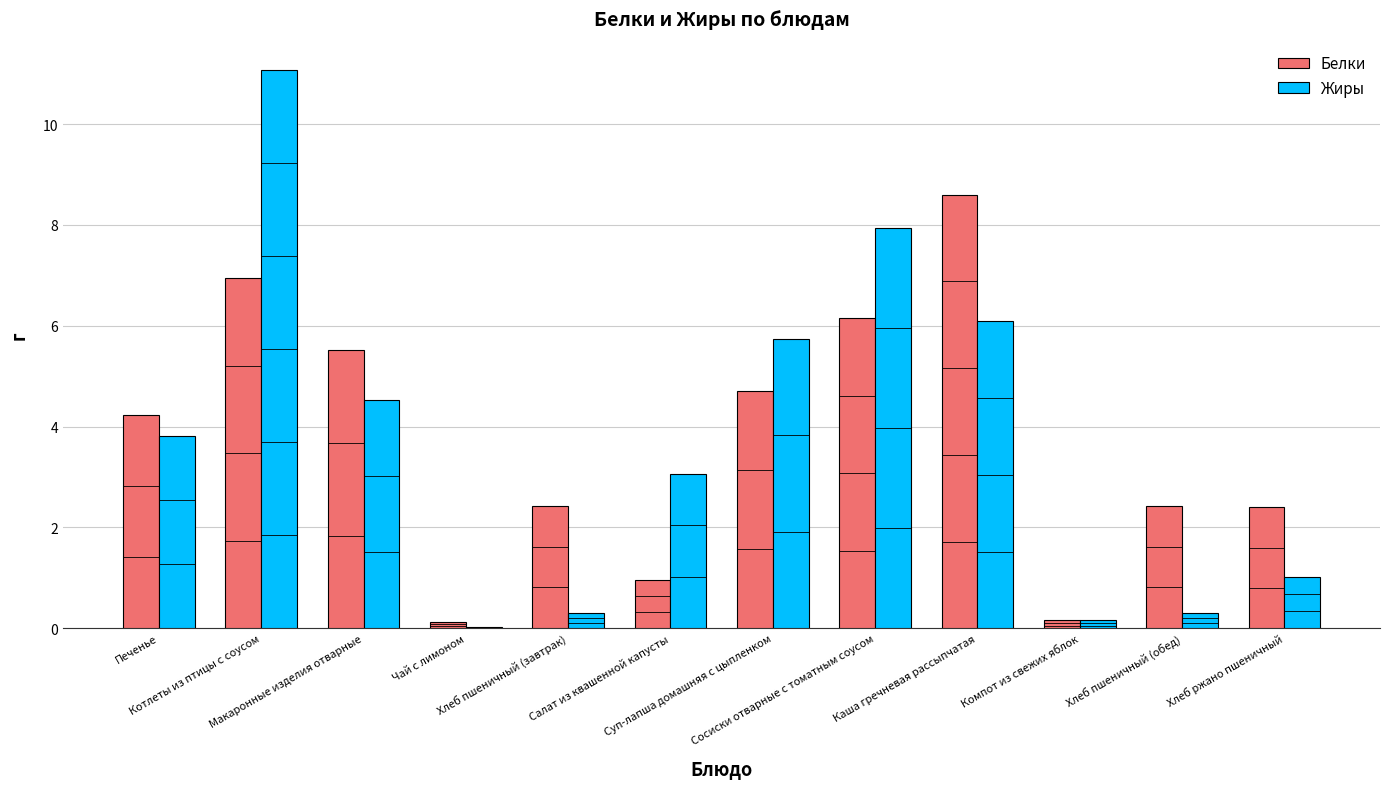

What is the maximum value shown in the chart?

11.1